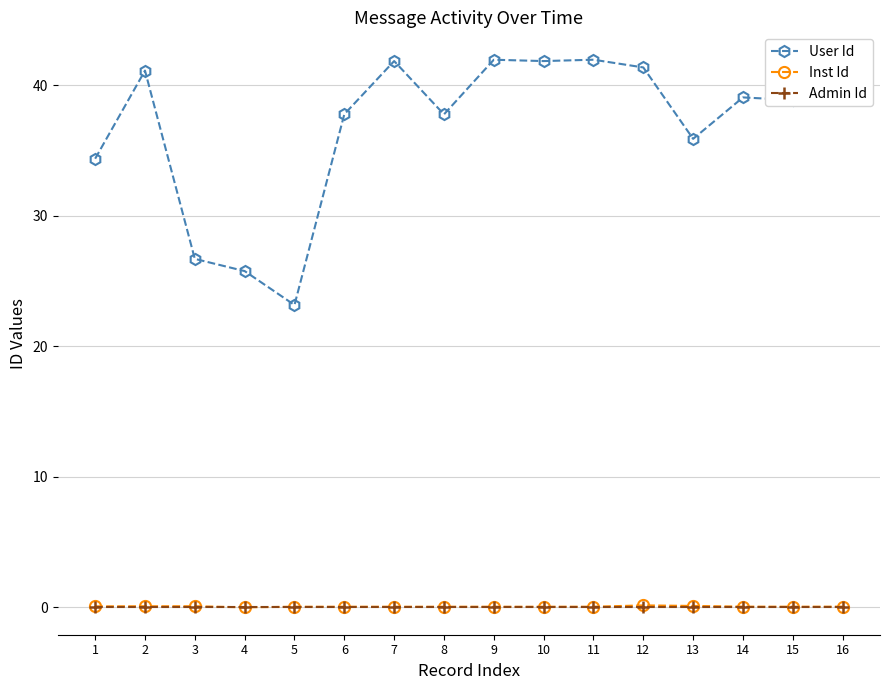

True or false: Inst Id has more than 0 interior local peaks.

True